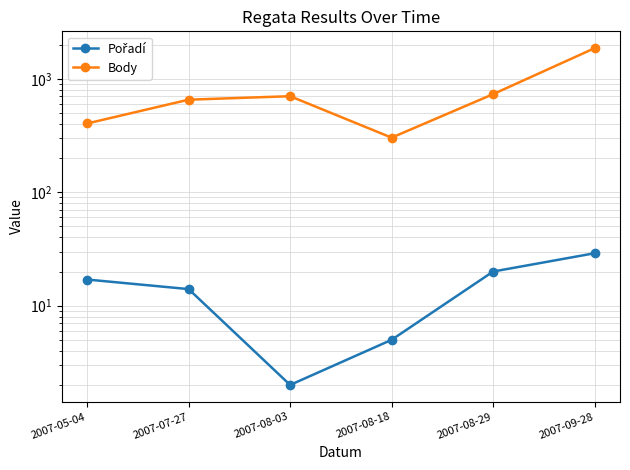

How many interior local valleys does the Pořadí series have?

1